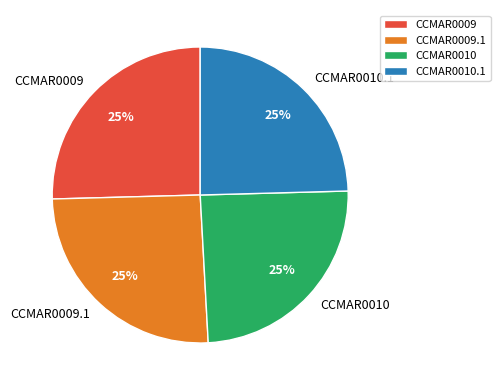

Count the number of slices in the pie.

4